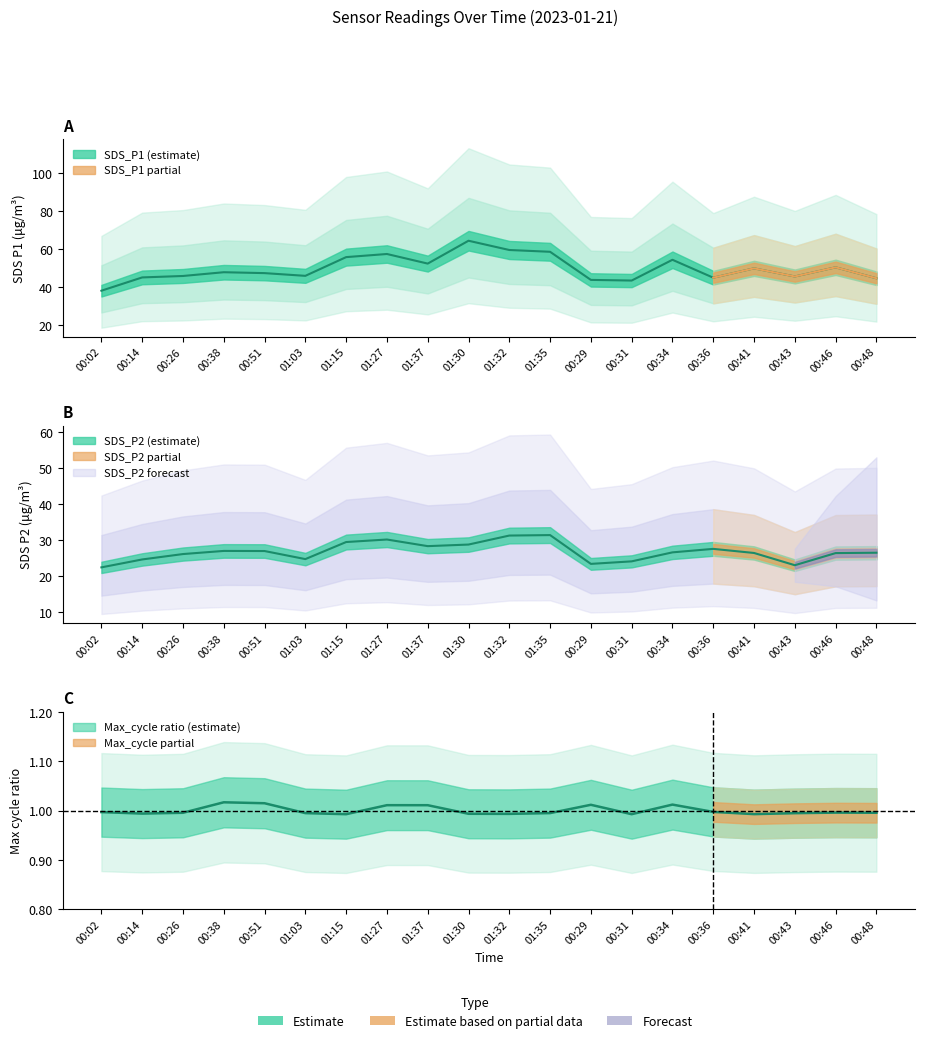

Which series has the widest spread of values?

SDS_P1